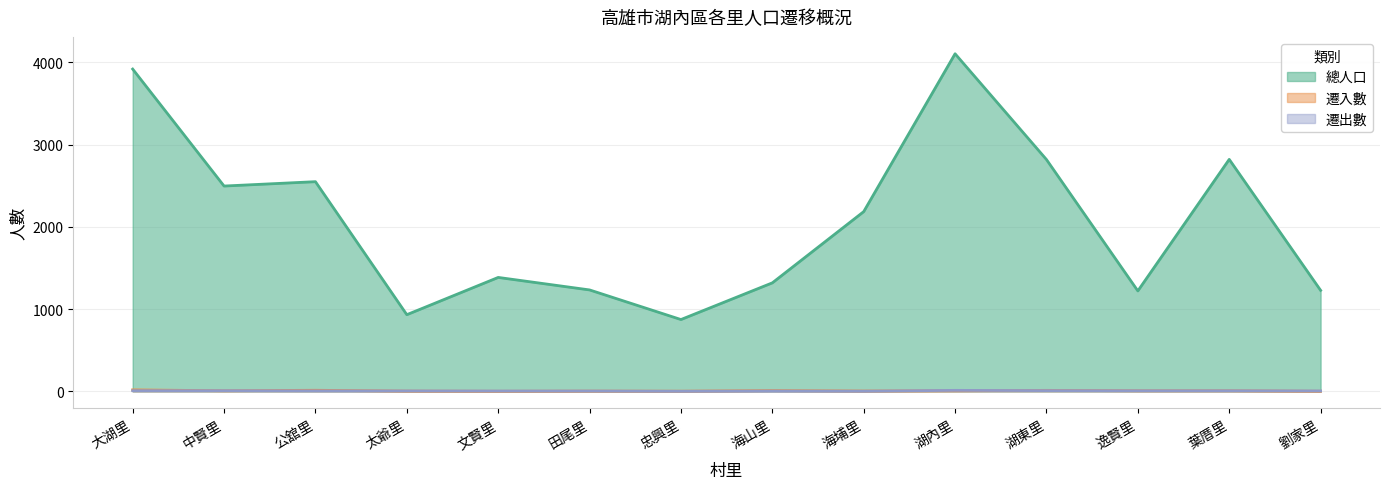

Rank the categories by 遷入數 value from highest to lowest.

大湖里, 公舘里, 湖東里, 海山里, 中賢里, 湖內里, 逸賢里, 葉厝里, 海埔里, 太爺里, 田尾里, 忠興里, 文賢里, 劉家里